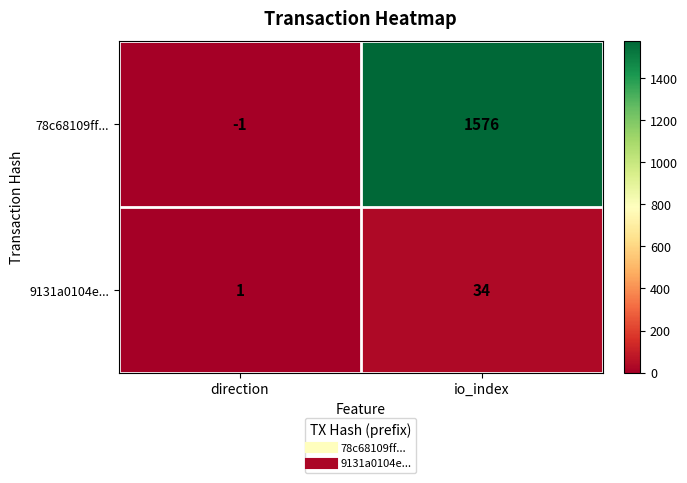

What is the difference between the 78c68109ff... values at io_index and direction?

1577